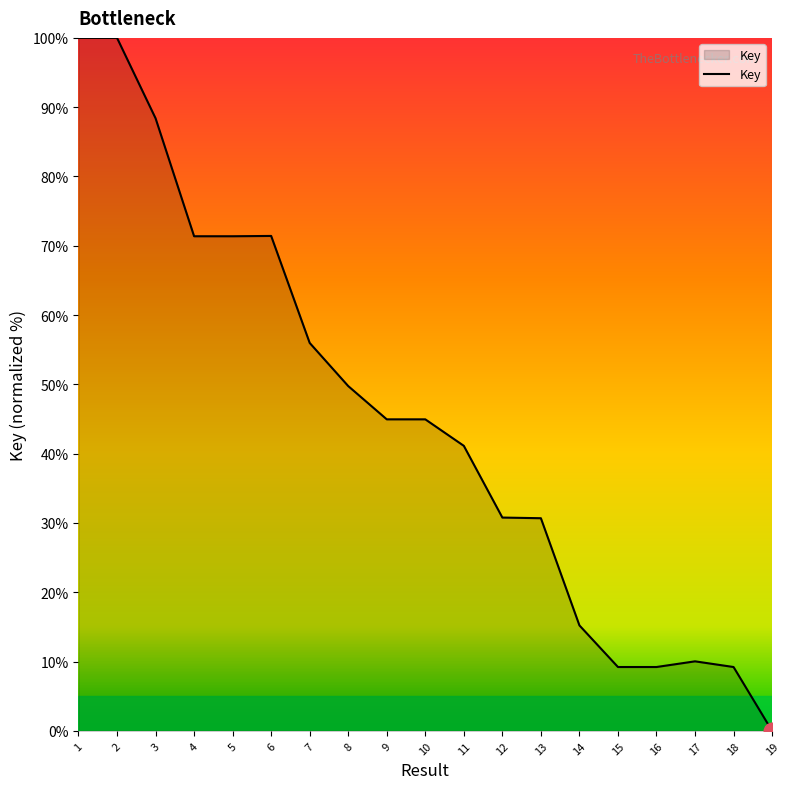

What is the greatest value displayed?

100.0